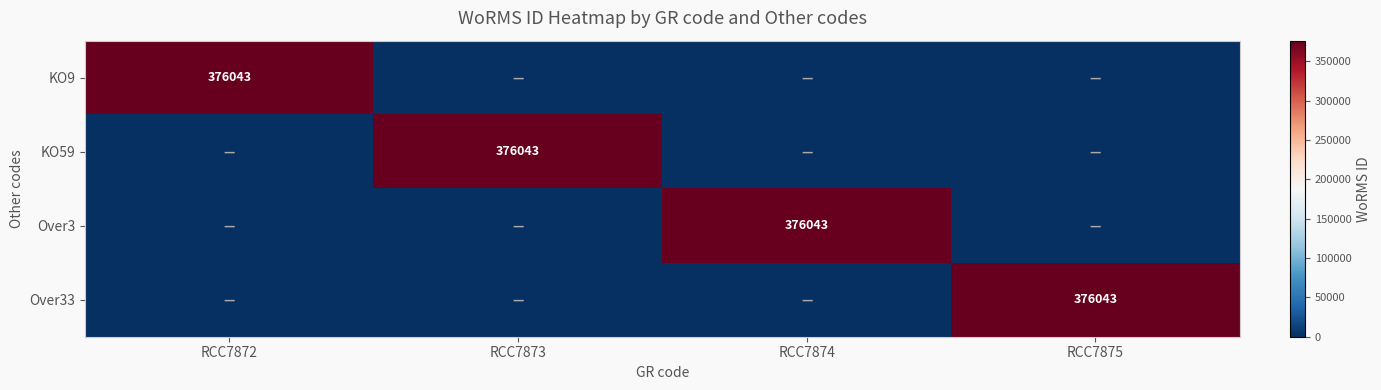

Rank the categories by Over33 value from highest to lowest.

RCC7875, RCC7872, RCC7873, RCC7874